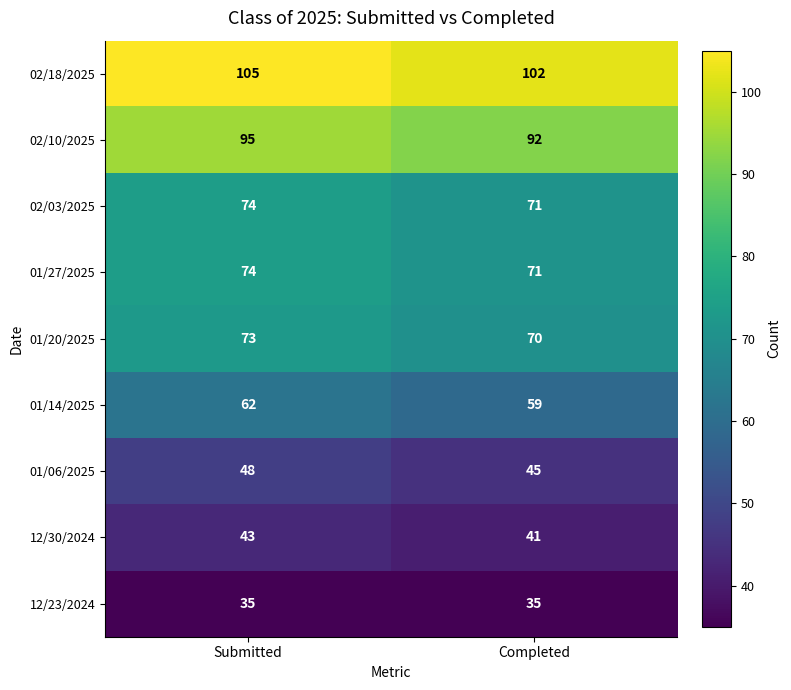

What is the greatest value displayed?

105